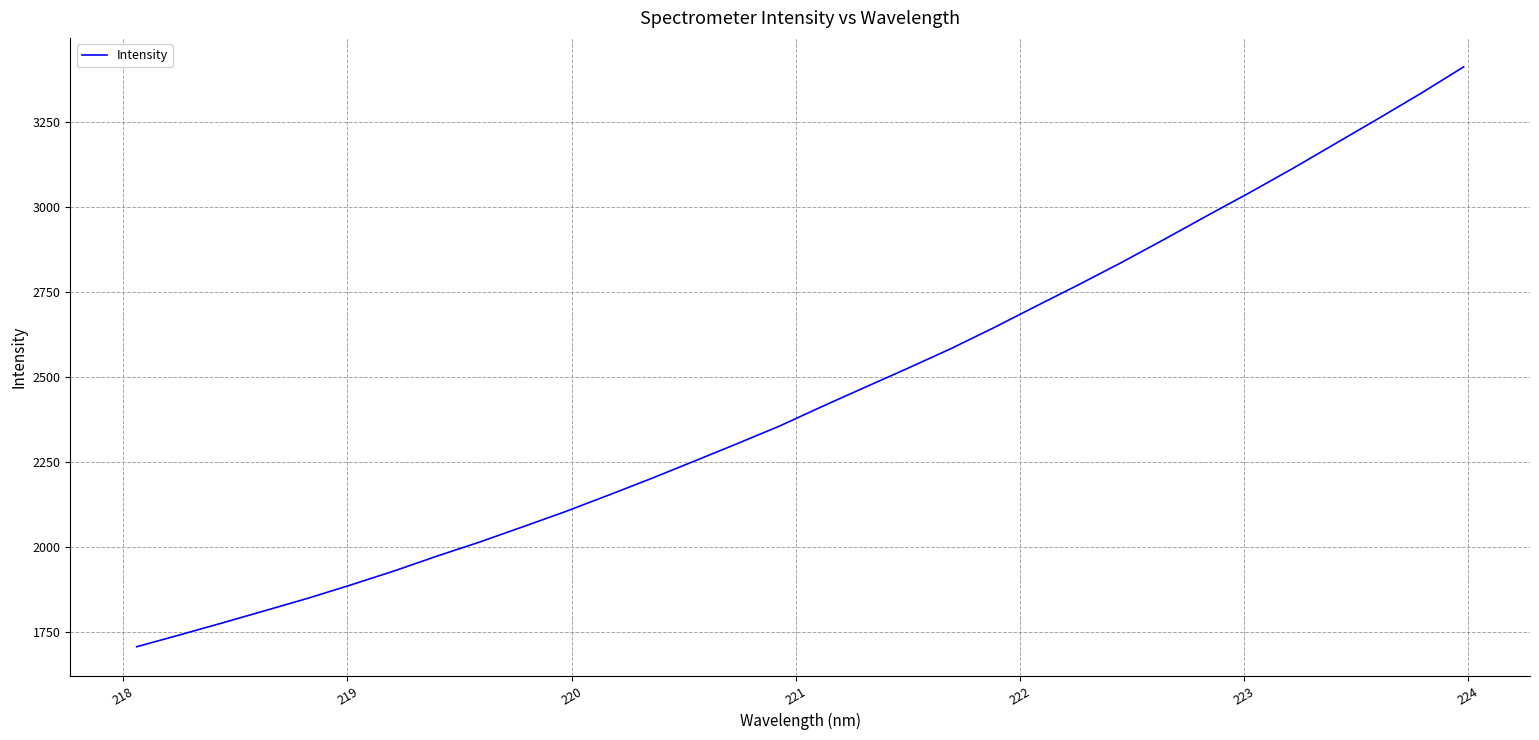

What is the smallest value displayed?

1705.3